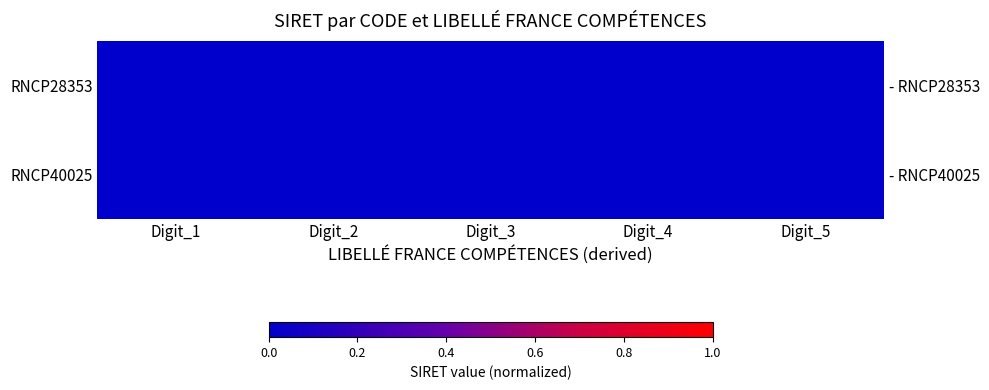

Rank the series by their average value, from lowest to highest.

RNCP40025, RNCP28353